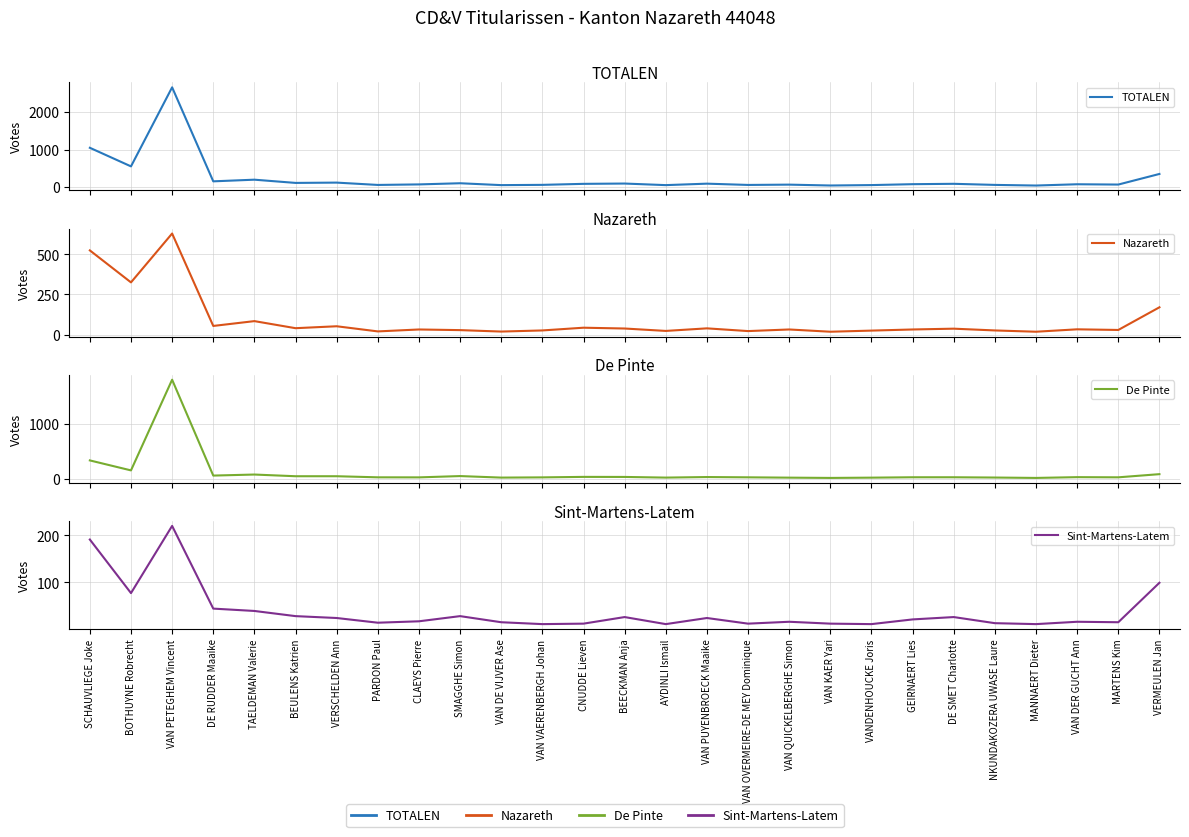

Reading left to right, extract all data points from this chart.

TOTALEN: 1050	554	2663	155	199	113	121	59	73	104	54	61	88	96	54	93	59	67	44	55	79	89	60	43	77	69	352
Nazareth: 524	325	629	54	84	40	52	20	32	28	19	26	43	38	23	39	22	32	18	25	32	37	26	18	33	29	170
De Pinte: 335	152	1814	57	76	45	45	25	24	48	20	24	33	32	20	30	25	19	14	19	26	26	21	14	28	25	83
Sint-Martens-Latem: 191	77	220	44	39	28	24	14	17	28	15	11	12	26	11	24	12	16	12	11	21	26	13	11	16	15	99